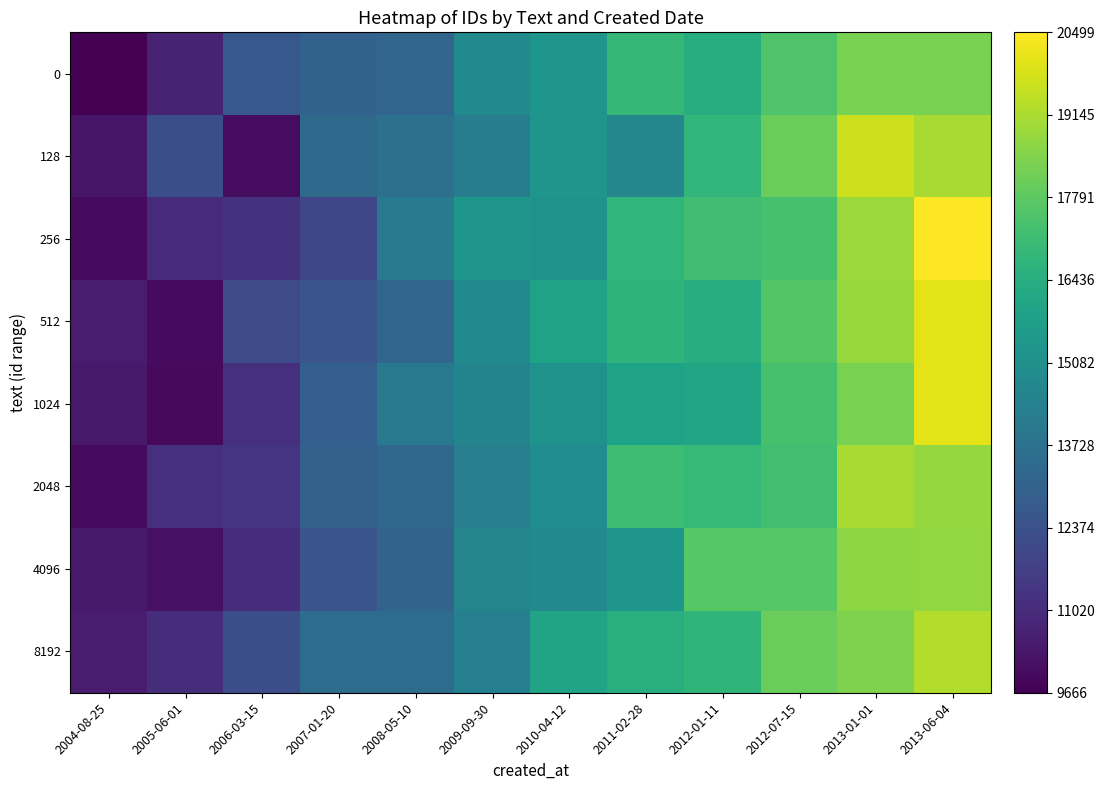

How many series are shown in this chart?

8